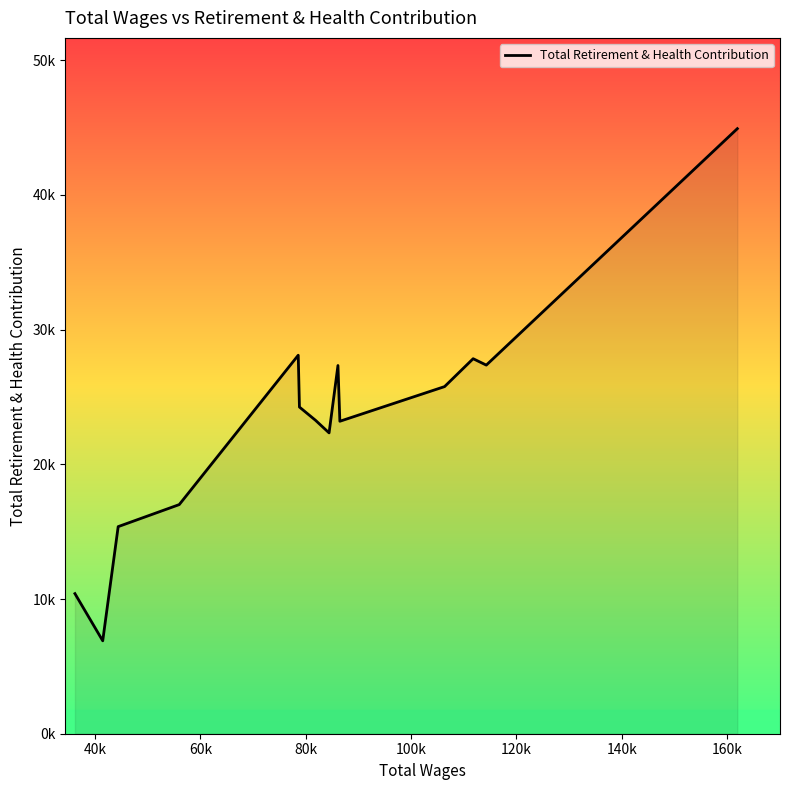

Reading left to right, list all the values displayed in this chart.

10401	6899	15375	17011	28101	24253	23268	22334	27337	23198	25771	27842	27367	44922